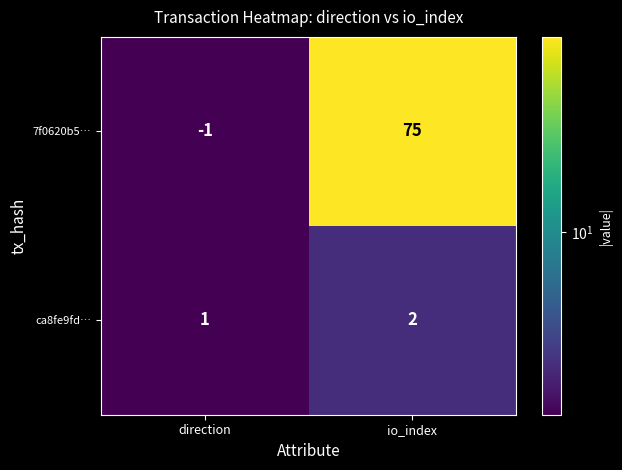

Which series has the largest range (max minus min)?

7f0620b5…